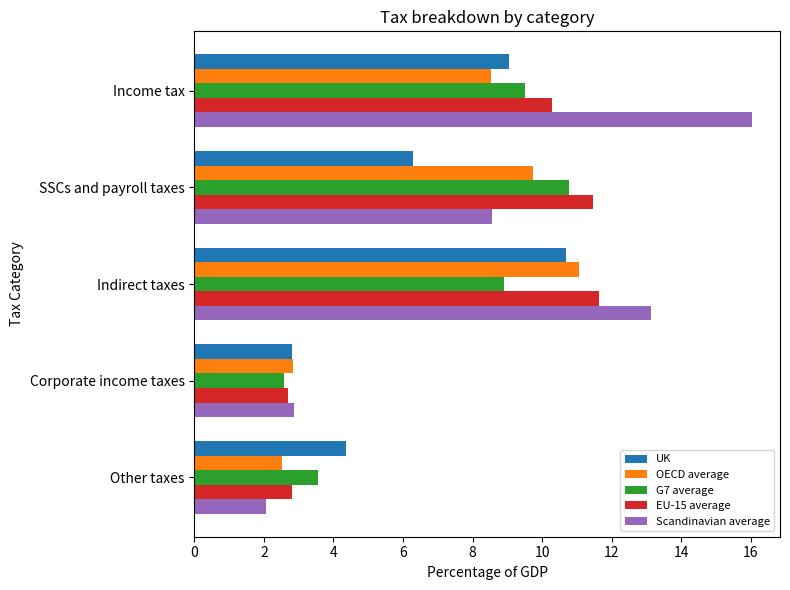

Which series has the widest spread of values?

Scandinavian average